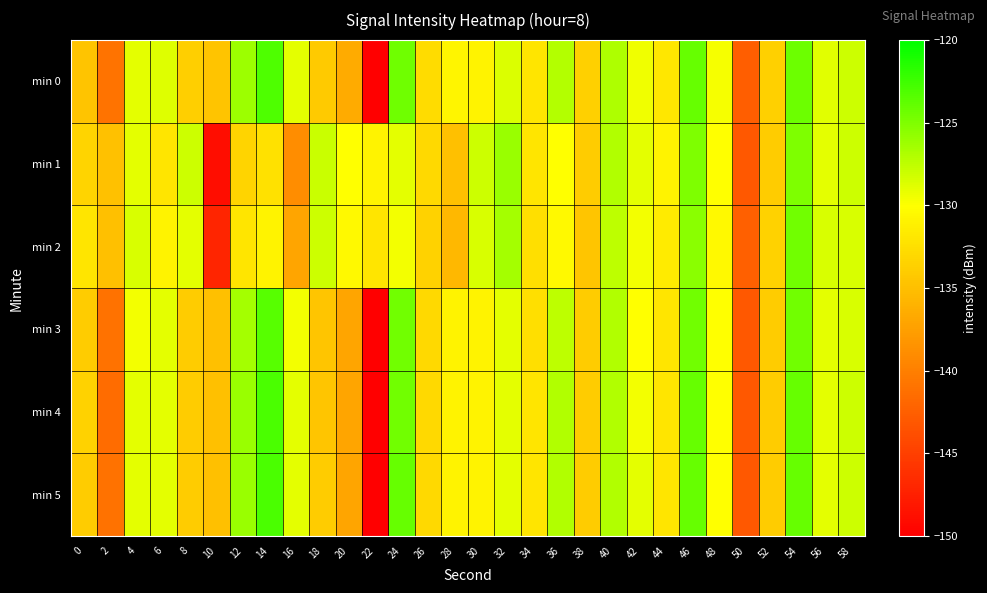

What is the greatest value displayed?

-123.0